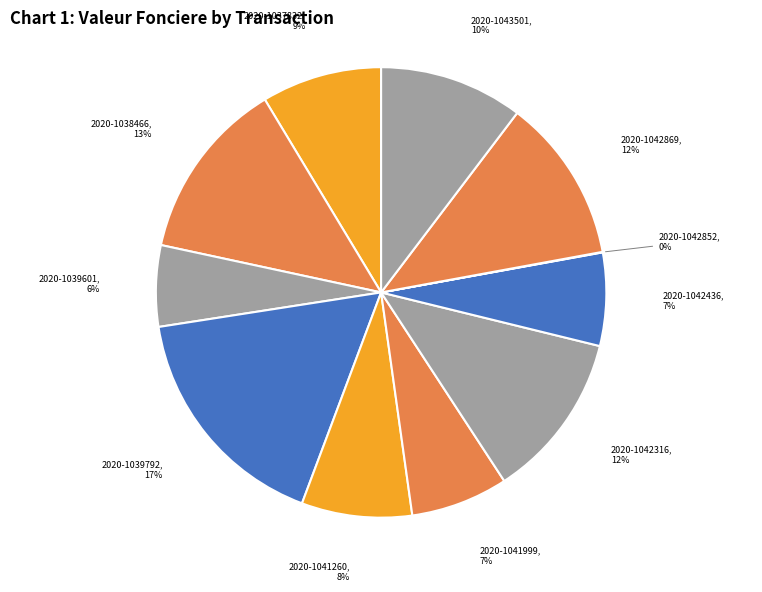

How many segments does this pie chart have?

11